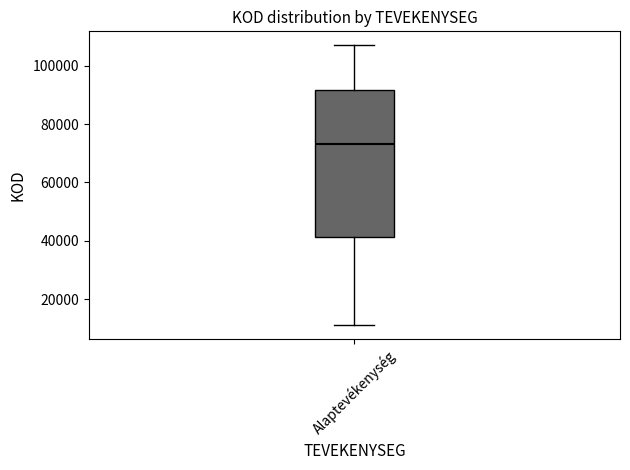

Transcribe this box plot: give where the median line is, the range the box spans, and where the two whiskers end, as read against the y-axis. The values are not printed on the chart, so give them approximately, as read against the axis.

median 74000, box 42000 to 92000, whiskers 12000 to 108000